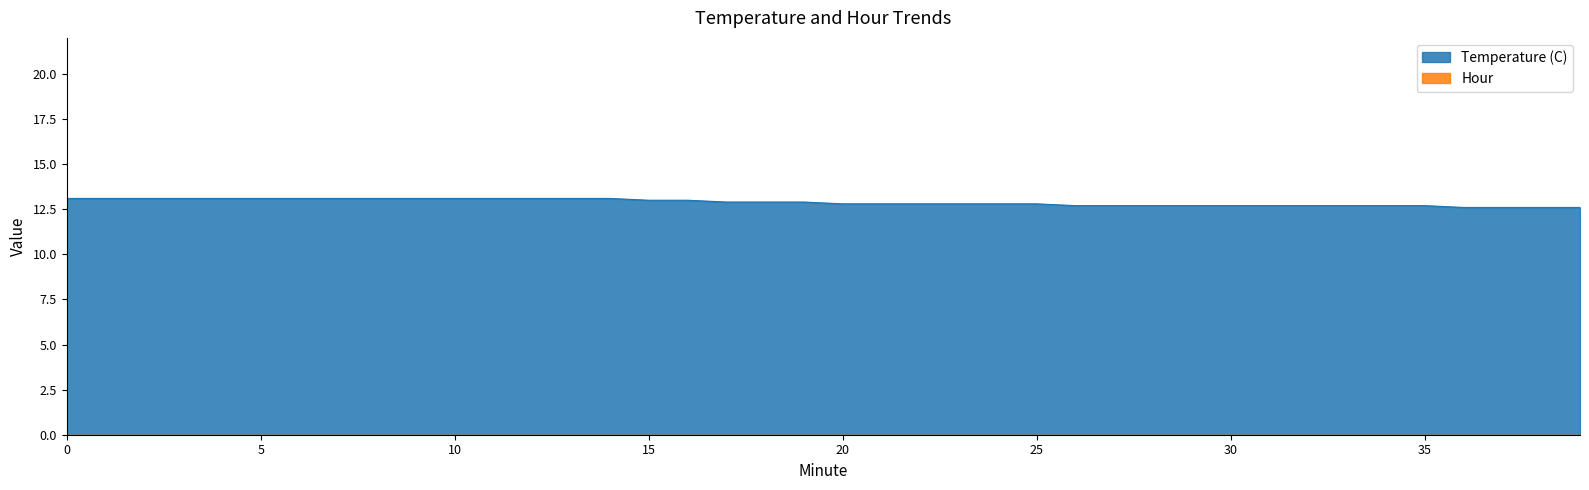

Does the chart display data point markers on the line(s)?

No